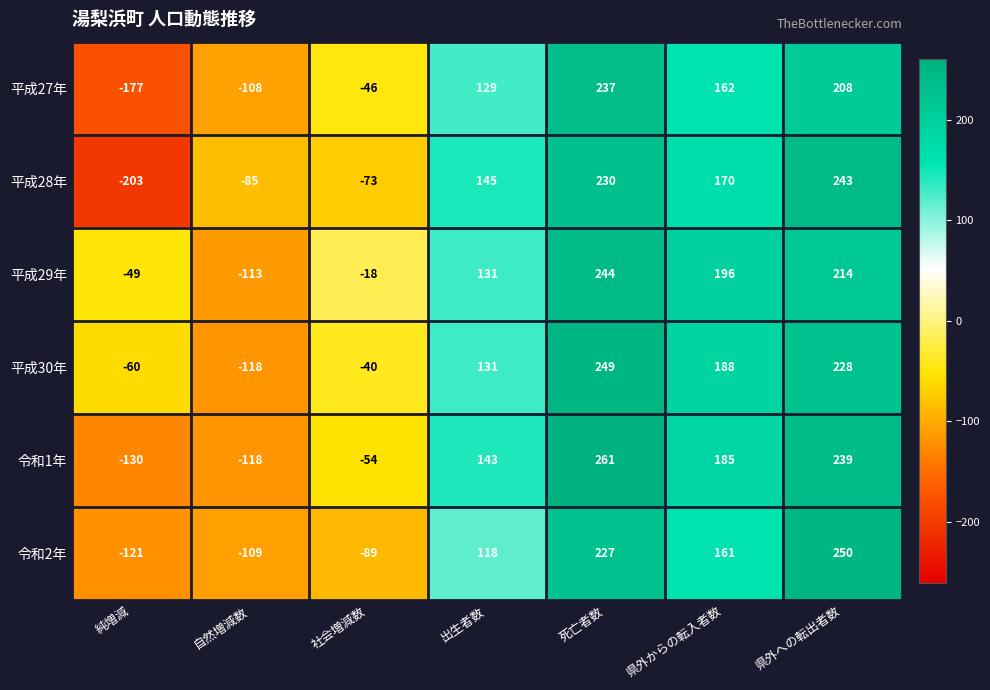

Which series has the widest spread of values?

平成28年